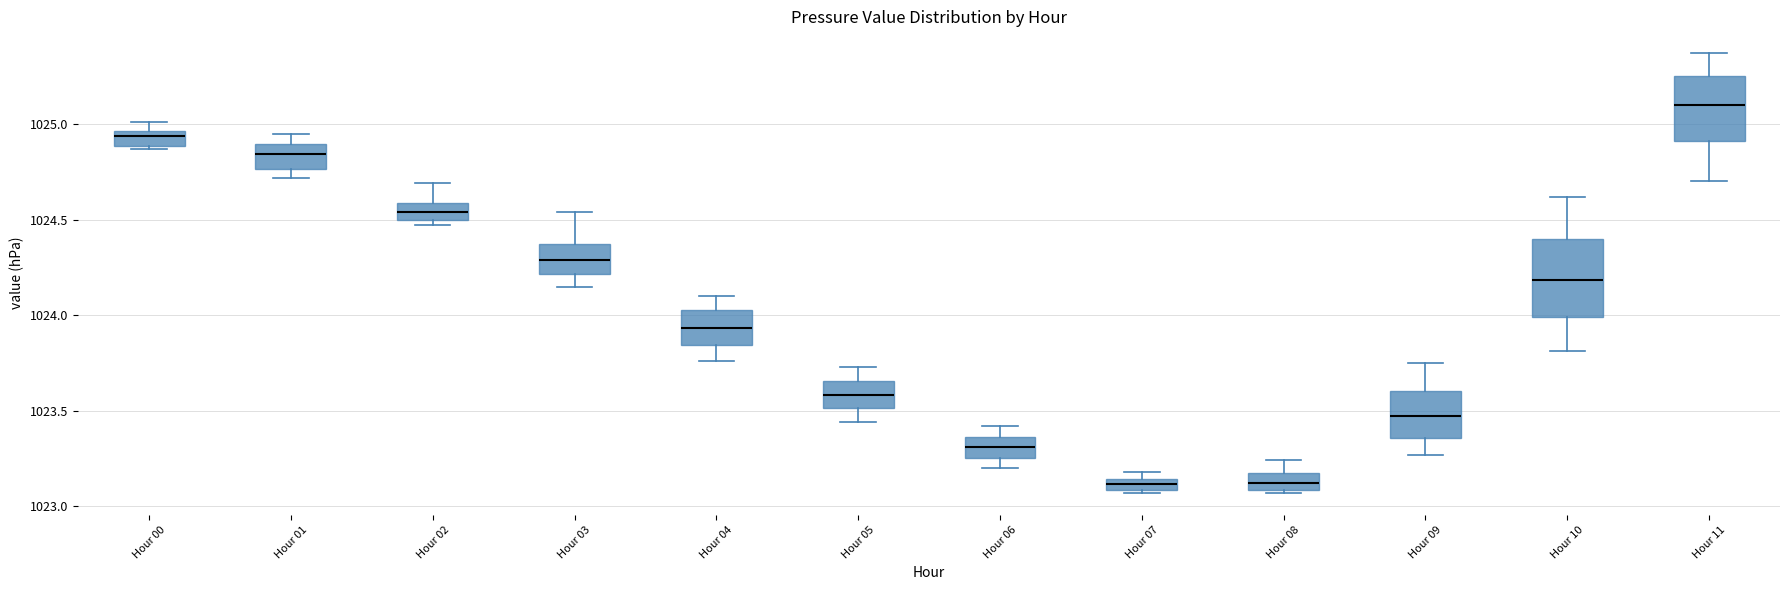

Comparing the boxes themselves (not the whiskers), which one is the tallest?

Hour 10